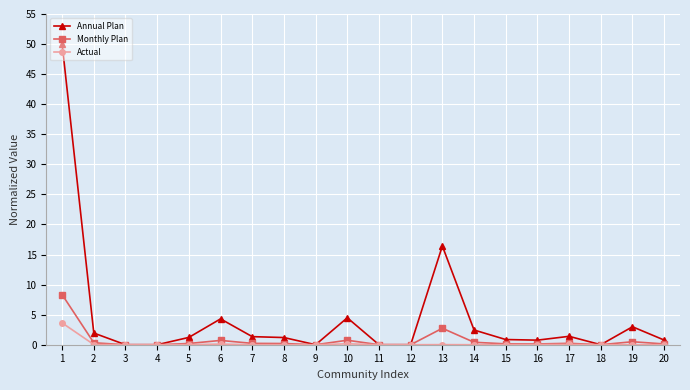

At which category does Annual Plan reach its first local peak?

6